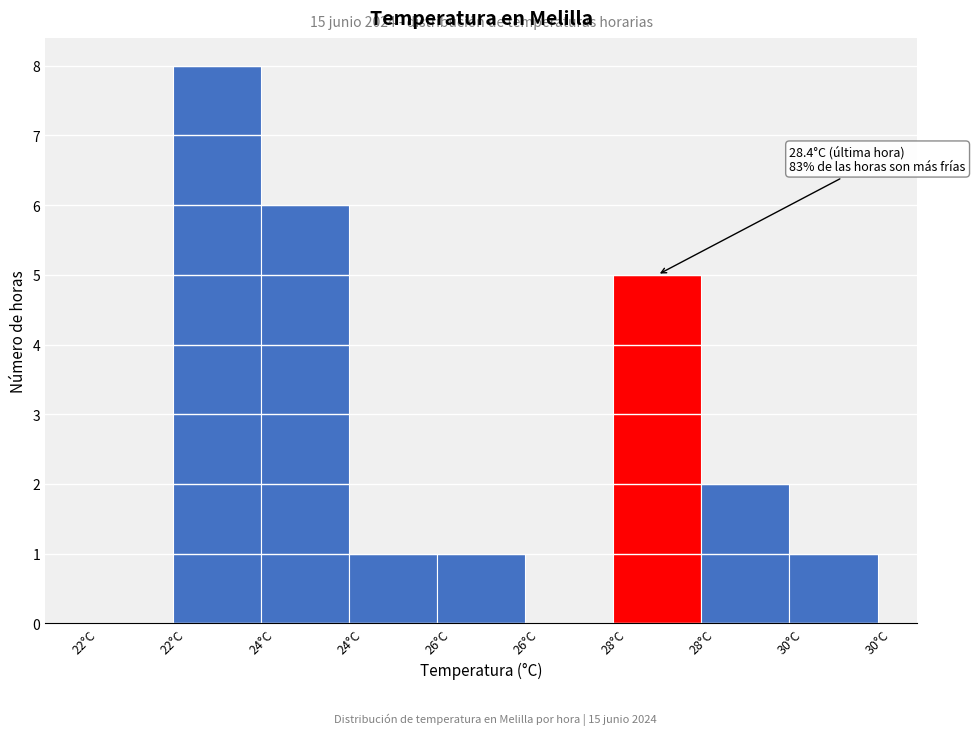

How many distinct data groups are displayed?

1